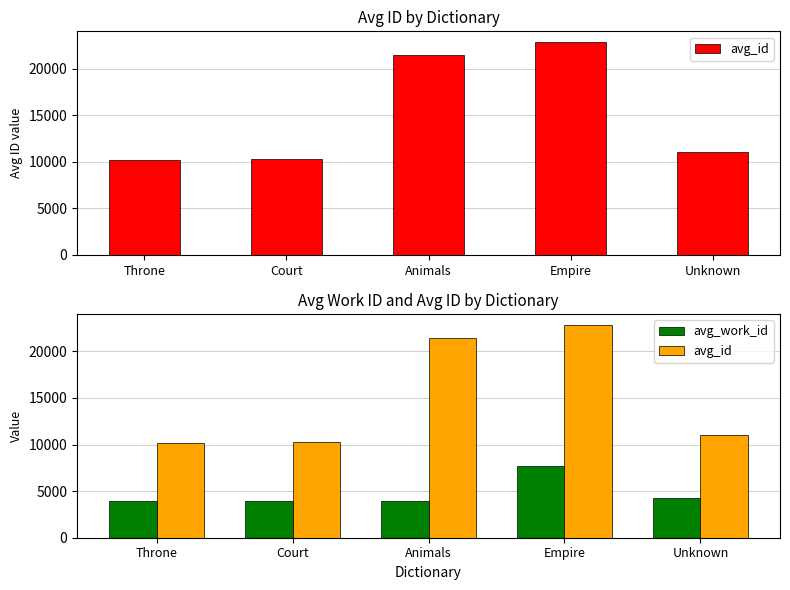

At which category is the sum across all series the highest?

Empire